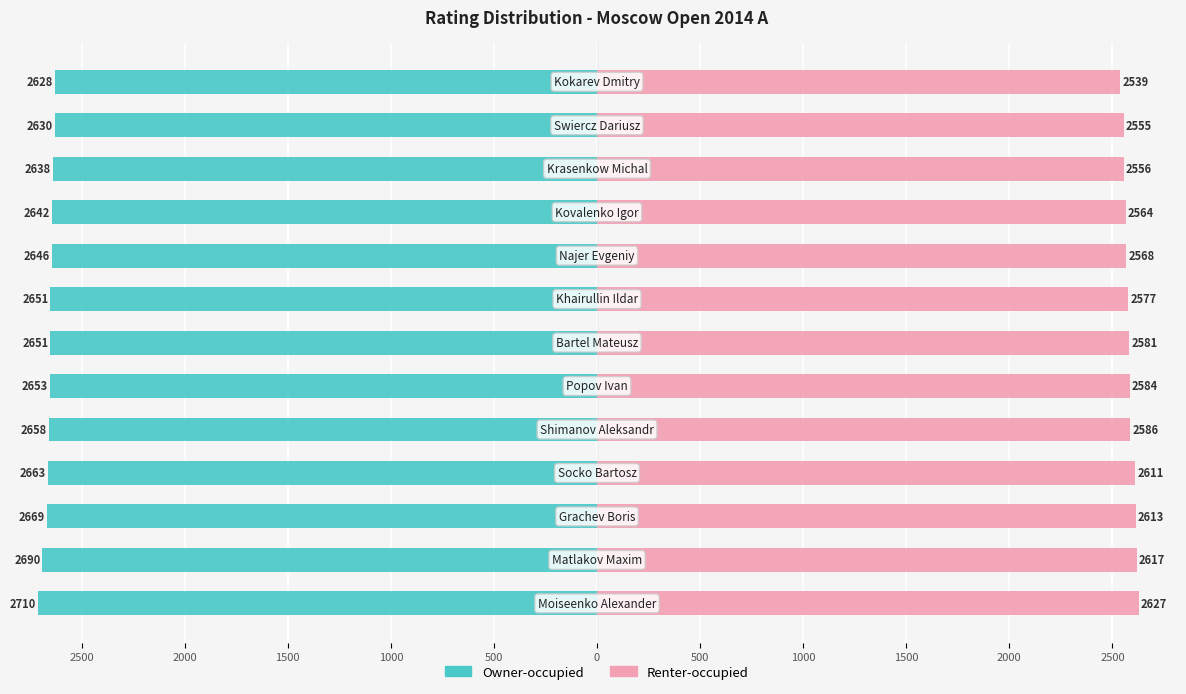

The value of Renter-occupied at 12 is 3814. True or false?

False